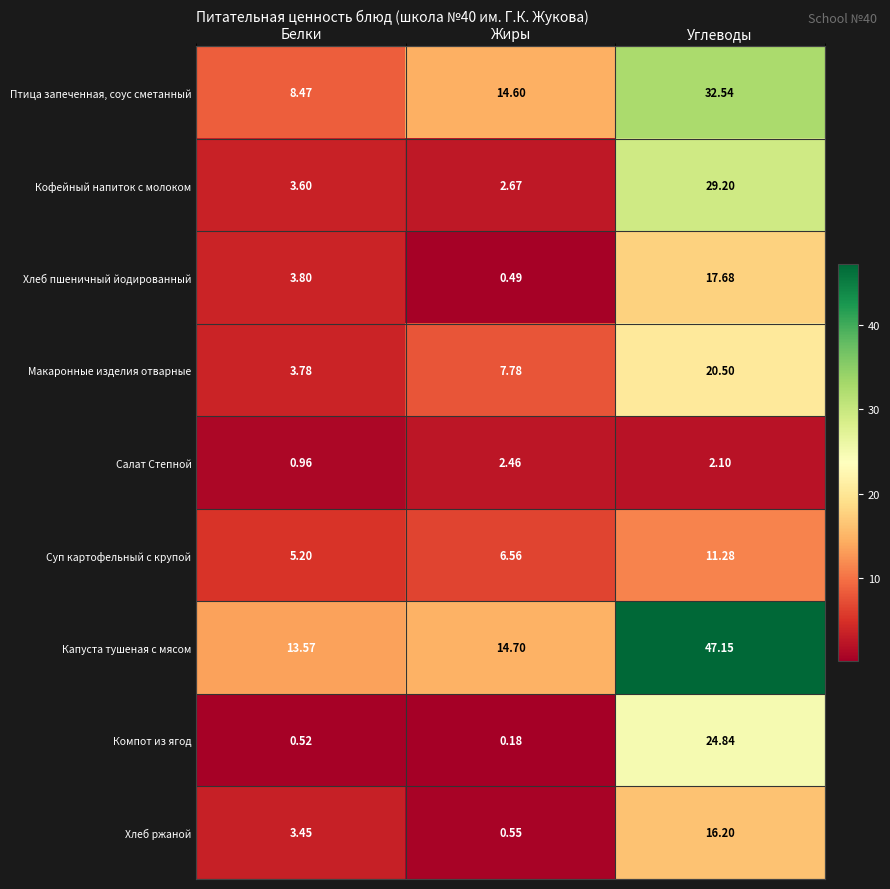

At which category is the sum across all series the highest?

Углеводы